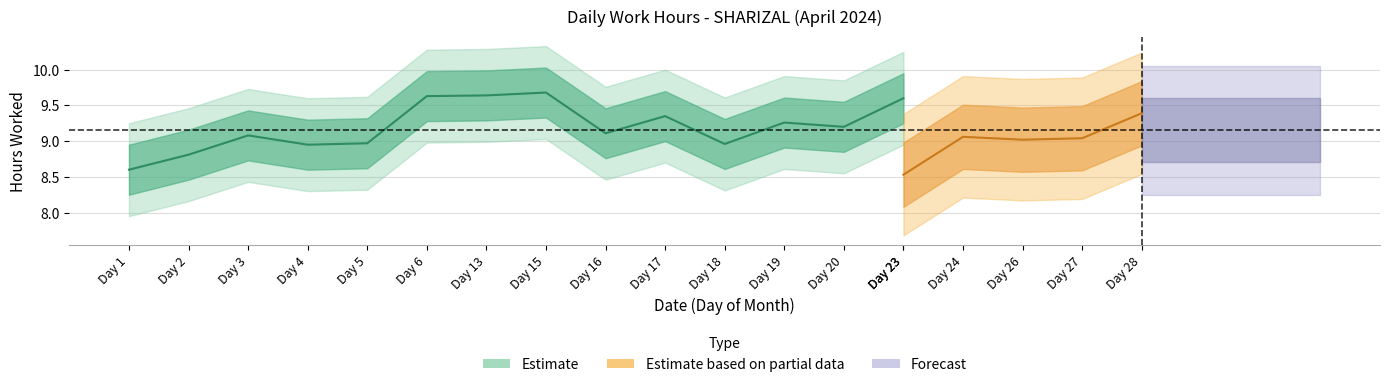

Is this an area chart (filled region under the line)?

No